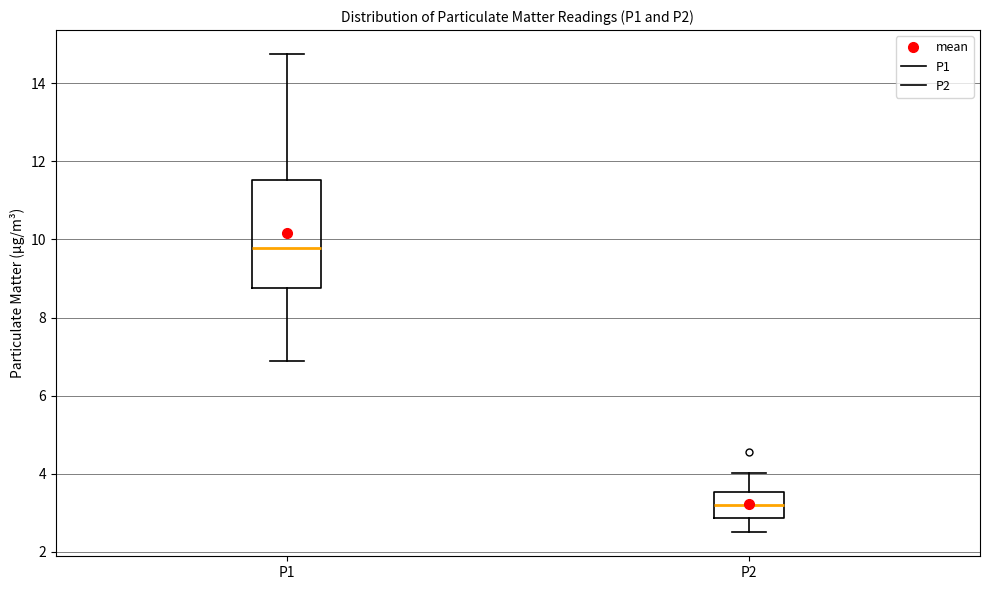

Which box has the lowest median line?

P2